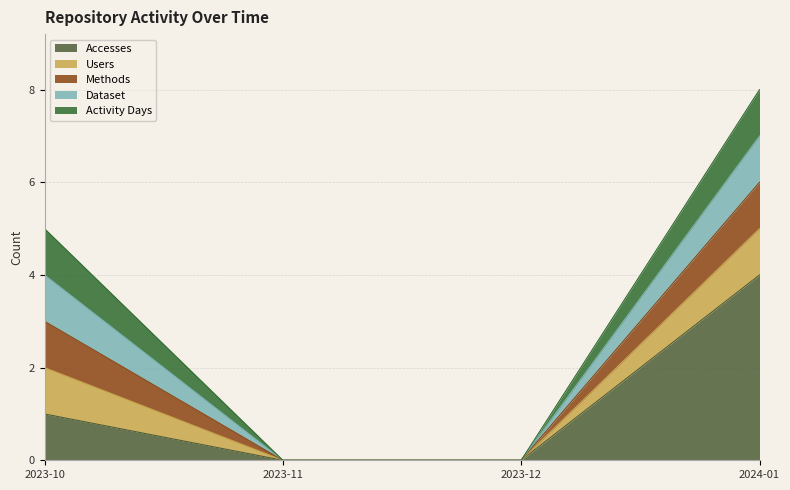

What are all the series names shown in the legend?

Accesses, Users, Methods, Dataset, Activity Days